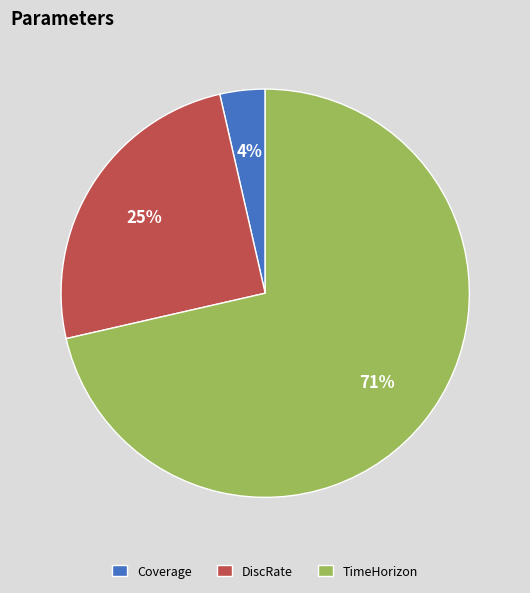

Is it true that TimeHorizon is 71% of the pie?

True